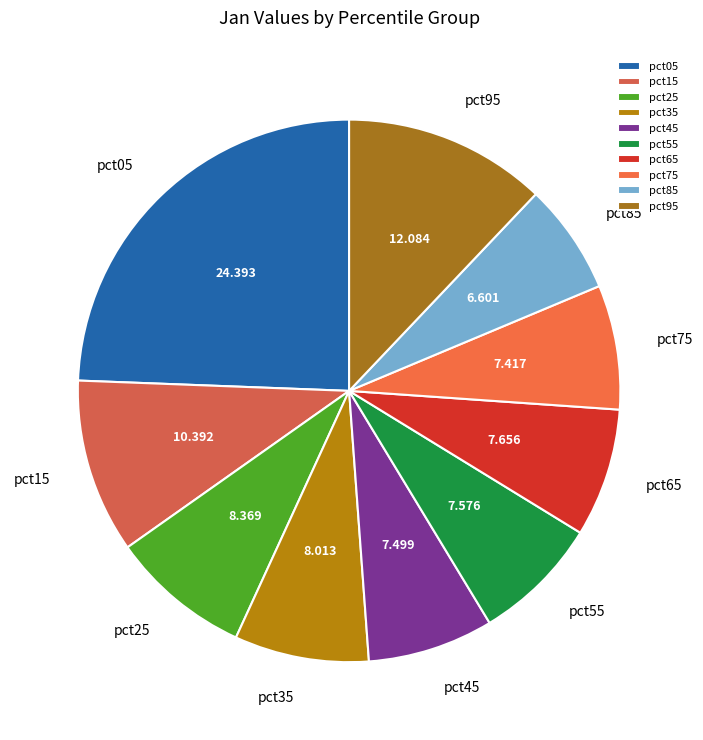

Does pct55 represent more than half of the total?

No